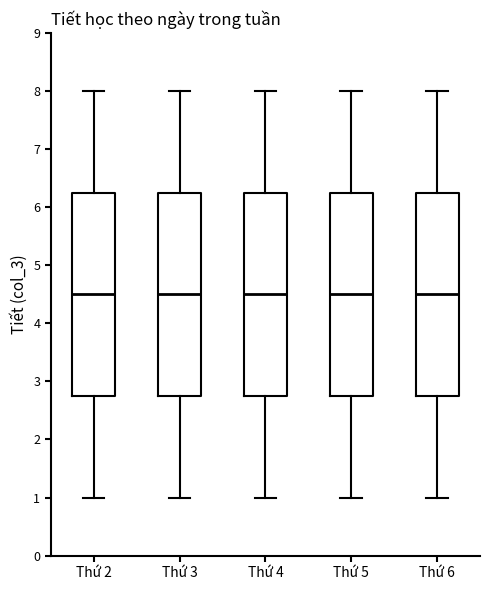

Where does the lower whisker of the box for Thứ 3 end on the y-axis? The values are not printed on the chart, so give them approximately, as read against the axis.

1.0